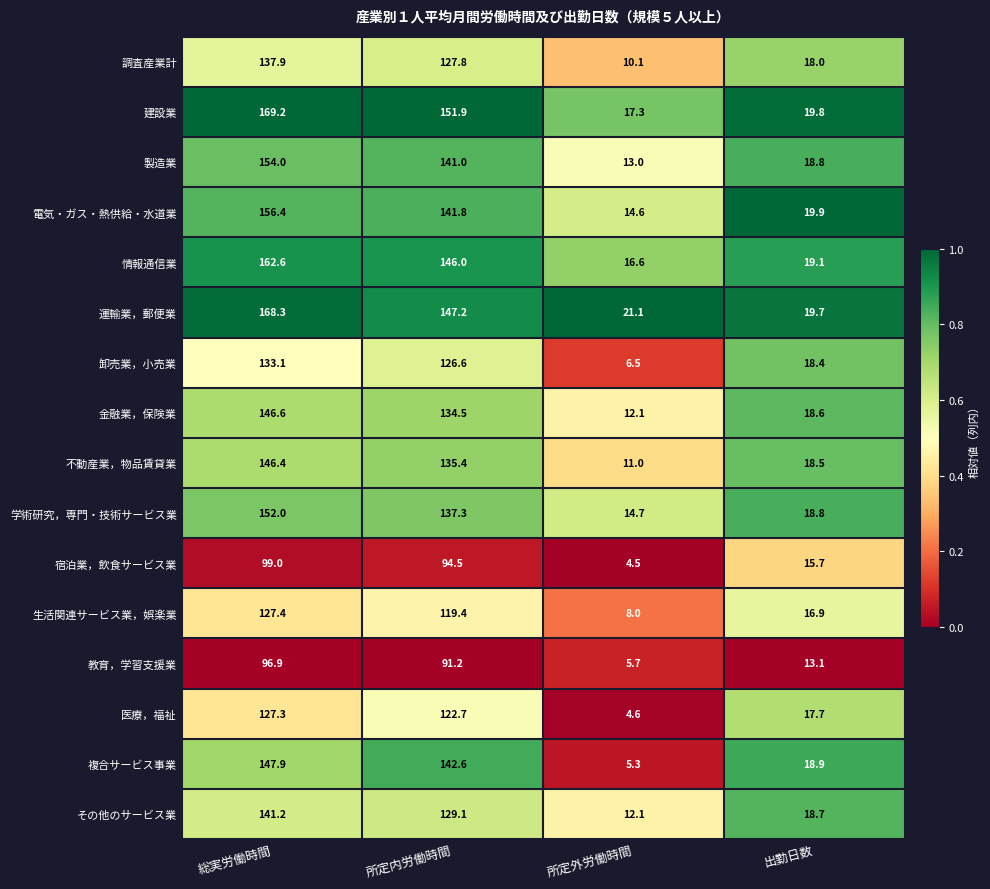

At which category does the chart reach its peak across all series?

総実労働時間